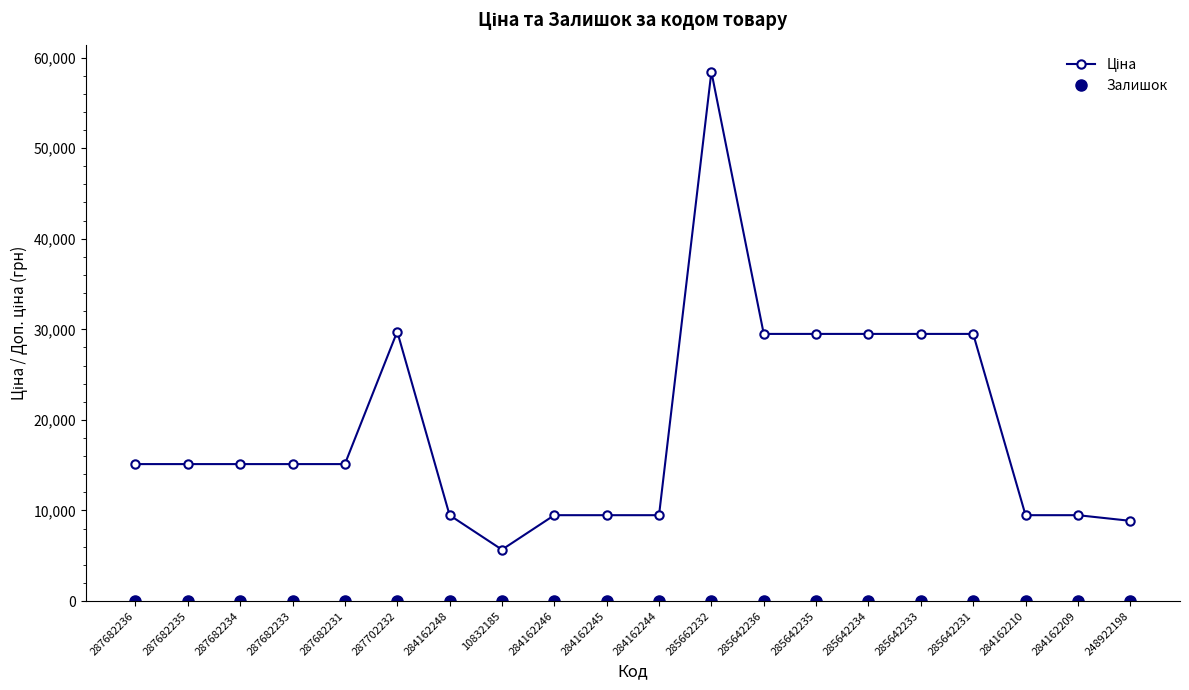

Is this an area chart (filled region under the line)?

No